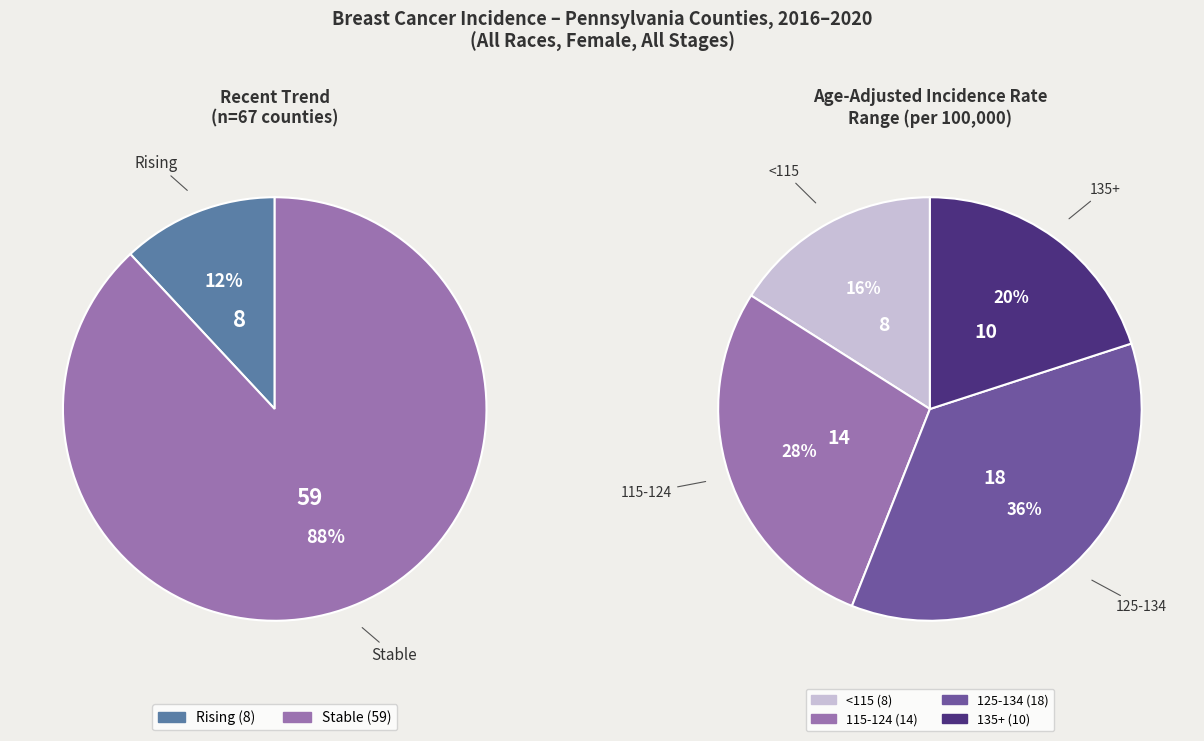

True or false: rising accounts for 1% of the total.

False